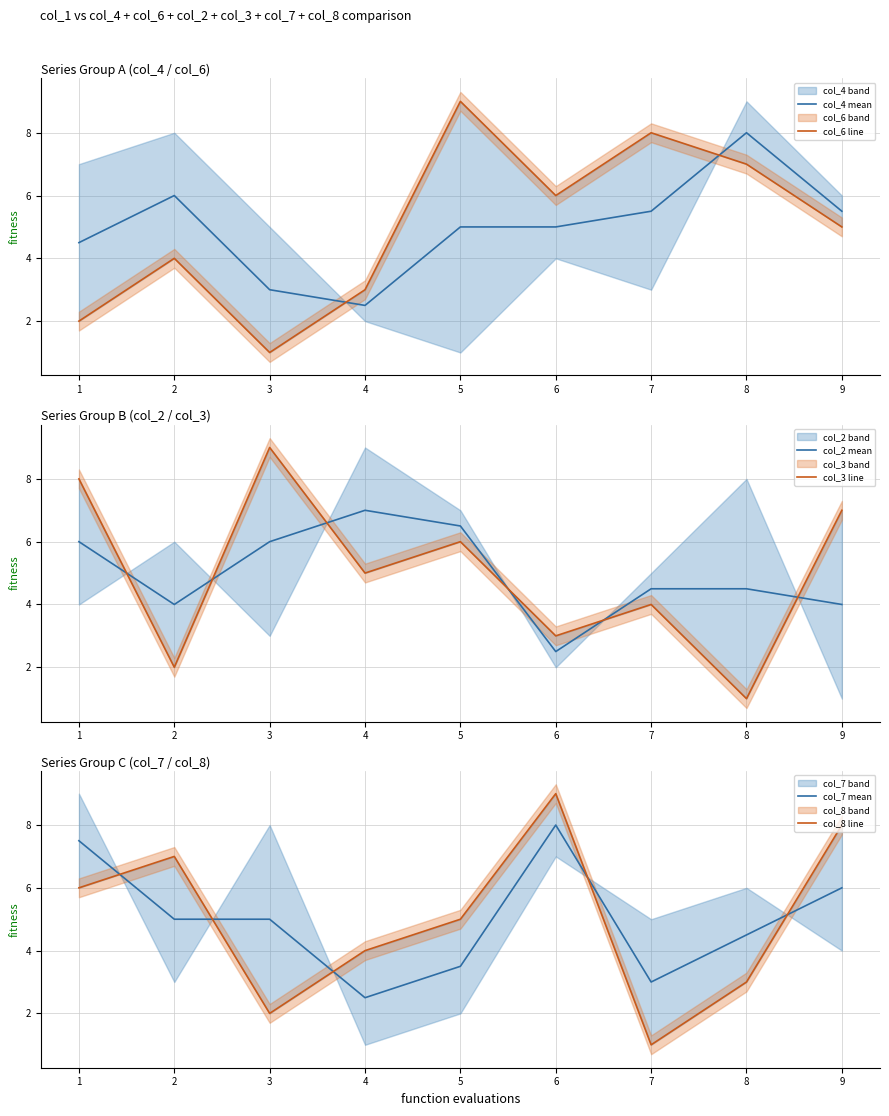

Which category has the lowest value in the col_4 mean series?

4